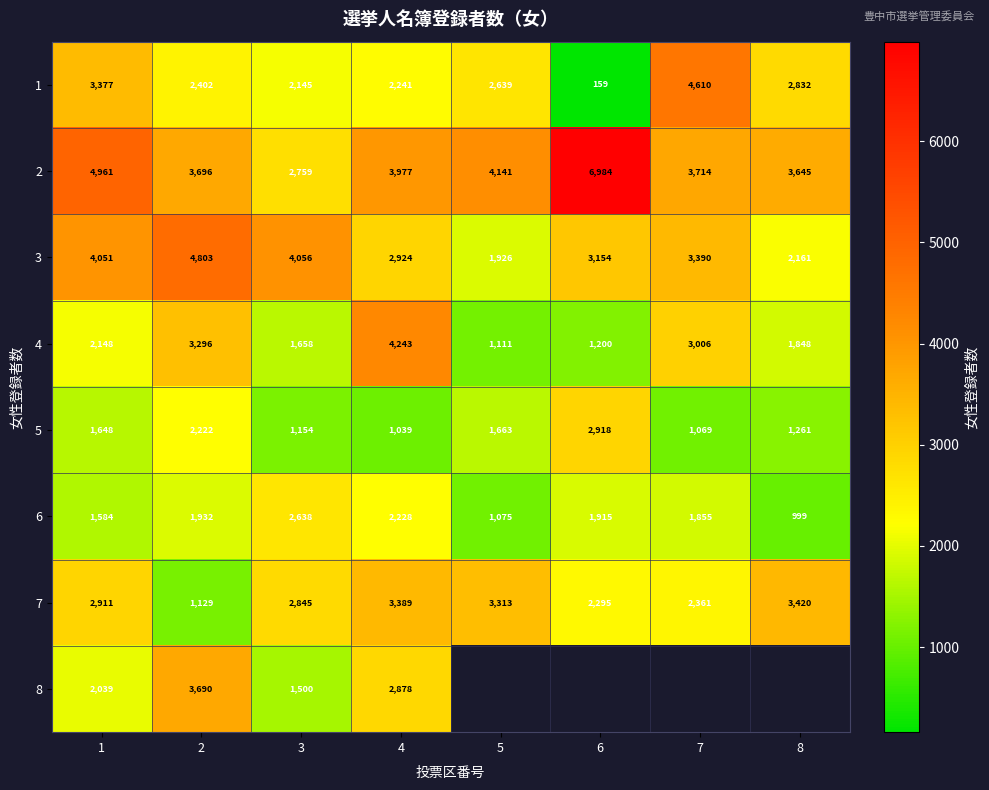

The value of 3 at 3 is 4056. True or false?

True